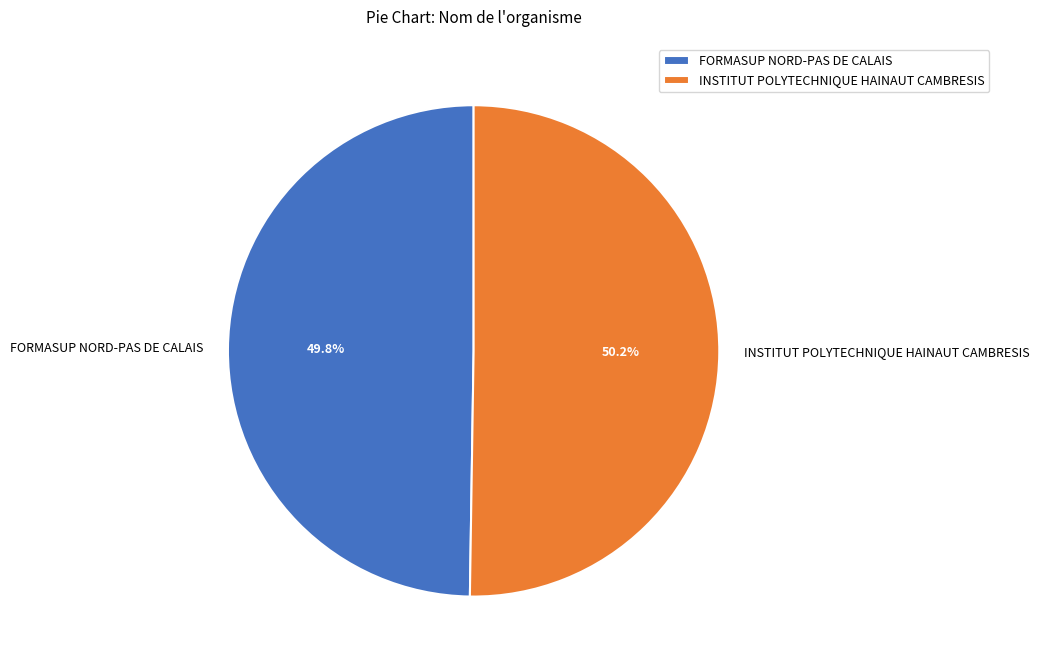

Is there any slice that represents more than half of the pie?

Yes